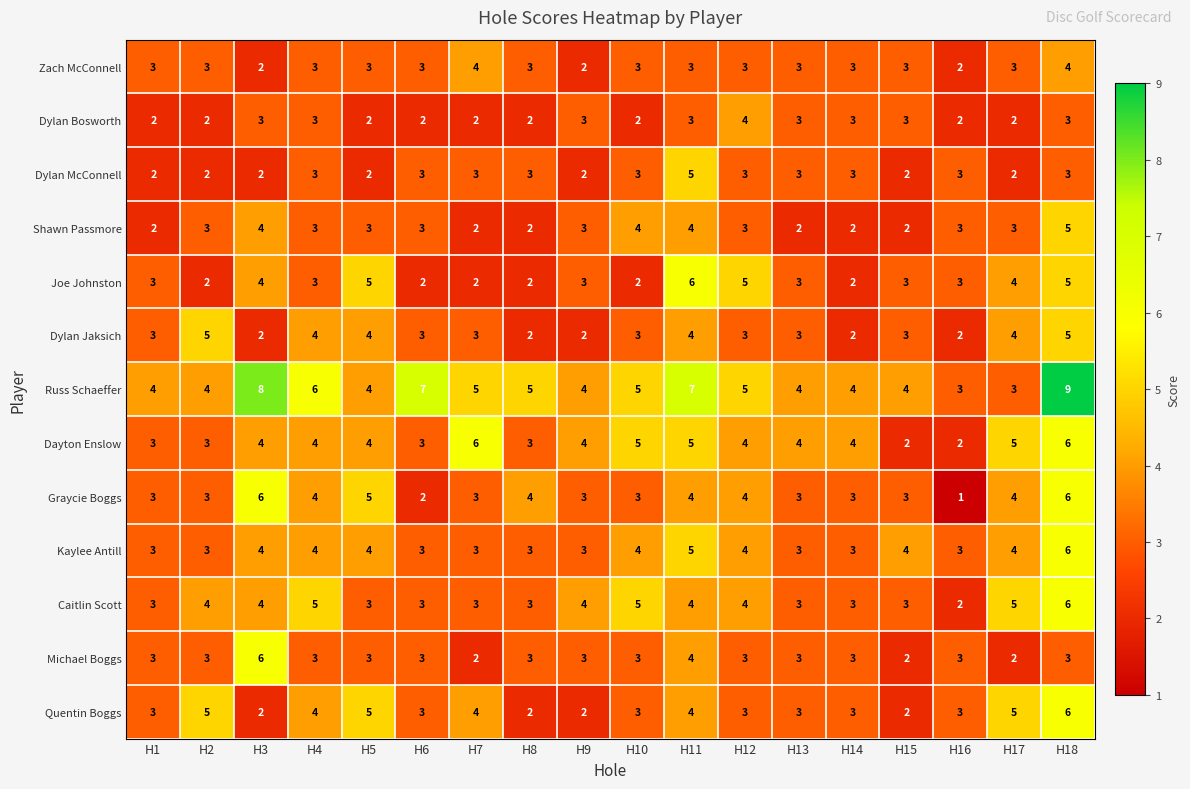

At which category does the chart reach its minimum across all series?

H16